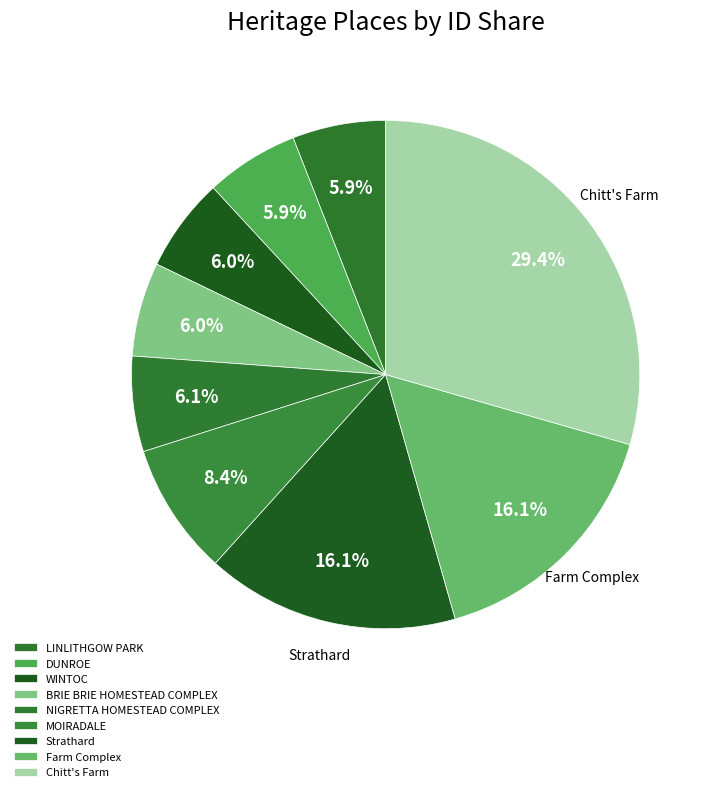

Is Strathard the majority of the pie?

No